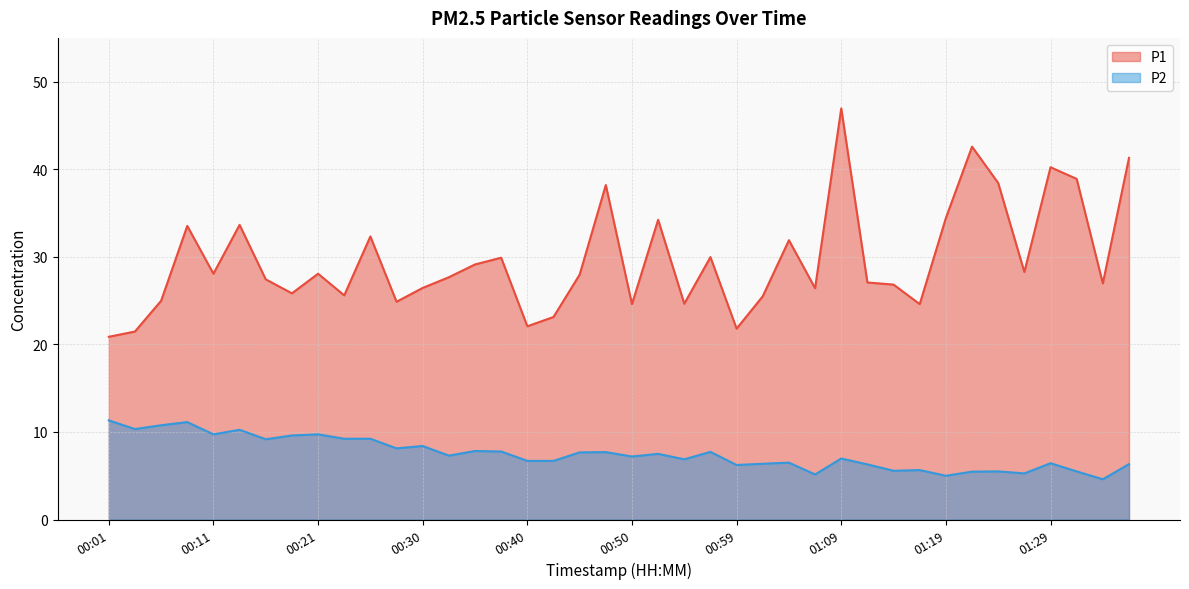

What is the smallest value displayed?

4.6